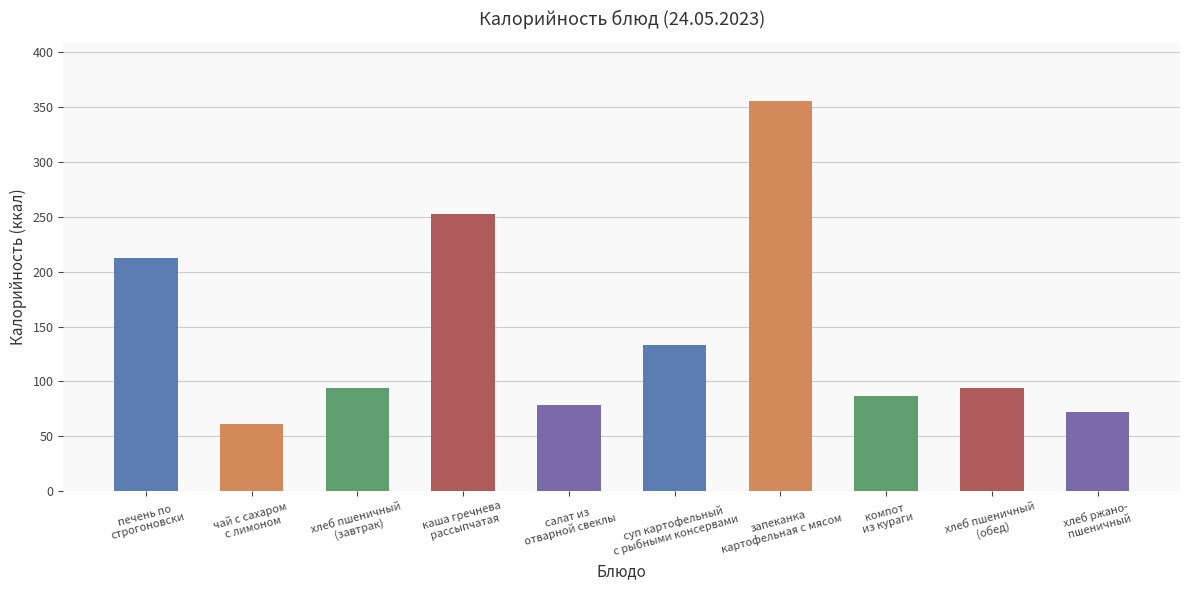

Approximately how many times larger is the value at запеканка
картофельная с мясом compared to печень по
строгоновски?

1.7